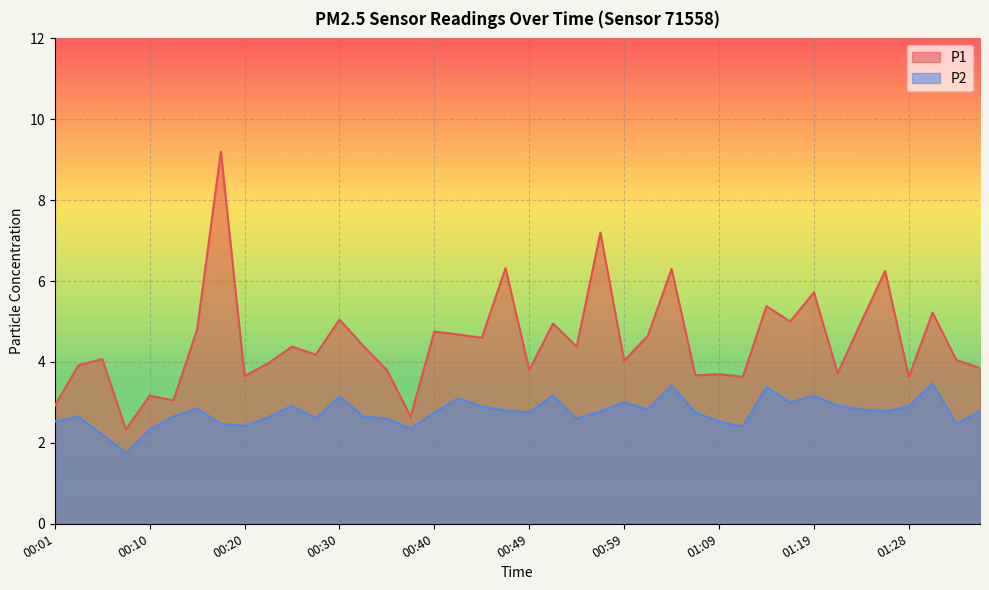

Reading left to right, what are all the values shown in this chart?

P1: 00:01=2.9	00:03=3.9	00:06=4.1	00:08=2.3	00:10=3.2	00:13=3.0	00:15=4.8	00:18=9.2	00:20=3.6	00:23=4.0	00:25=4.4	00:27=4.2	00:30=5.0	00:32=4.4	00:35=3.8	00:37=2.6	00:40=4.8	00:42=4.7	00:45=4.6	00:47=6.3	00:49=3.8	00:52=5.0	00:54=4.4	00:57=7.2	00:59=4.0	01:02=4.7	01:04=6.3	01:06=3.7	01:09=3.7	01:11=3.6	01:14=5.4	01:16=5.0	01:19=5.7	01:21=3.7	01:24=5.0	01:26=6.2	01:28=3.6	01:31=5.2	01:33=4.0	01:36=3.9
P2: 00:01=2.5	00:03=2.6	00:06=2.2	00:08=1.8	00:10=2.3	00:13=2.6	00:15=2.9	00:18=2.5	00:20=2.4	00:23=2.6	00:25=2.9	00:27=2.6	00:30=3.1	00:32=2.6	00:35=2.6	00:37=2.4	00:40=2.8	00:42=3.1	00:45=2.9	00:47=2.8	00:49=2.8	00:52=3.2	00:54=2.6	00:57=2.8	00:59=3.0	01:02=2.8	01:04=3.4	01:06=2.8	01:09=2.5	01:11=2.4	01:14=3.4	01:16=3.0	01:19=3.2	01:21=2.9	01:24=2.8	01:26=2.8	01:28=2.9	01:31=3.5	01:33=2.5	01:36=2.8